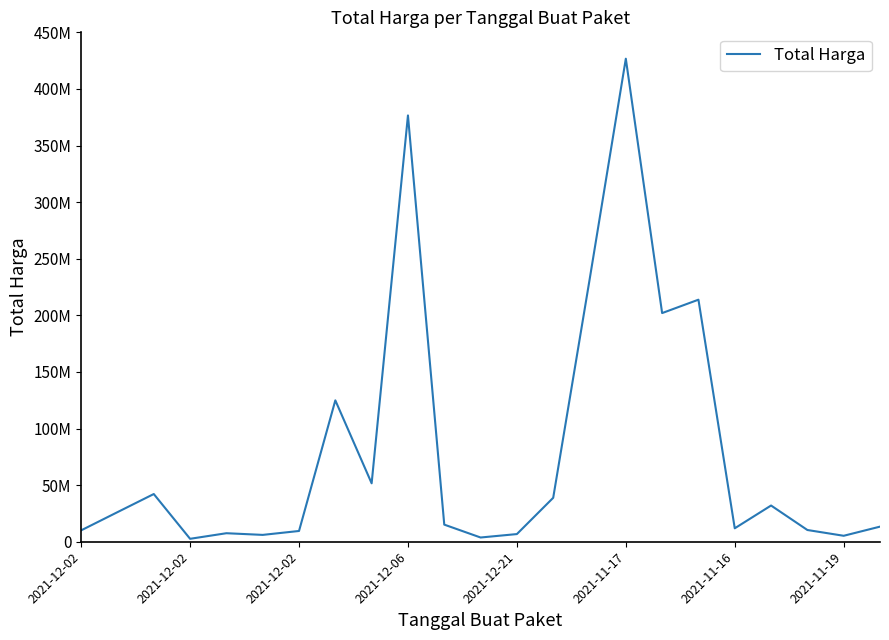

What is the difference between the maximum and minimum values?

424100040